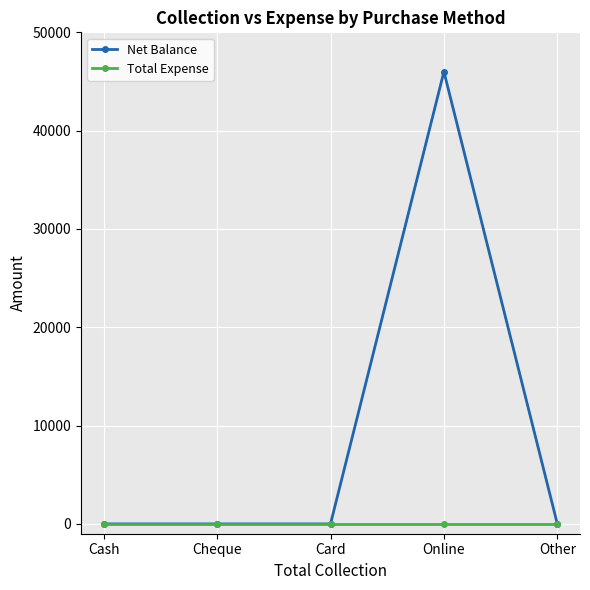

Reading left to right, extract all data points from this chart.

Net Balance: Cash=0	Cheque=0	Card=0	Online=46000	Other=0
Total Expense: Cash=0	Cheque=0	Card=0	Online=0	Other=0